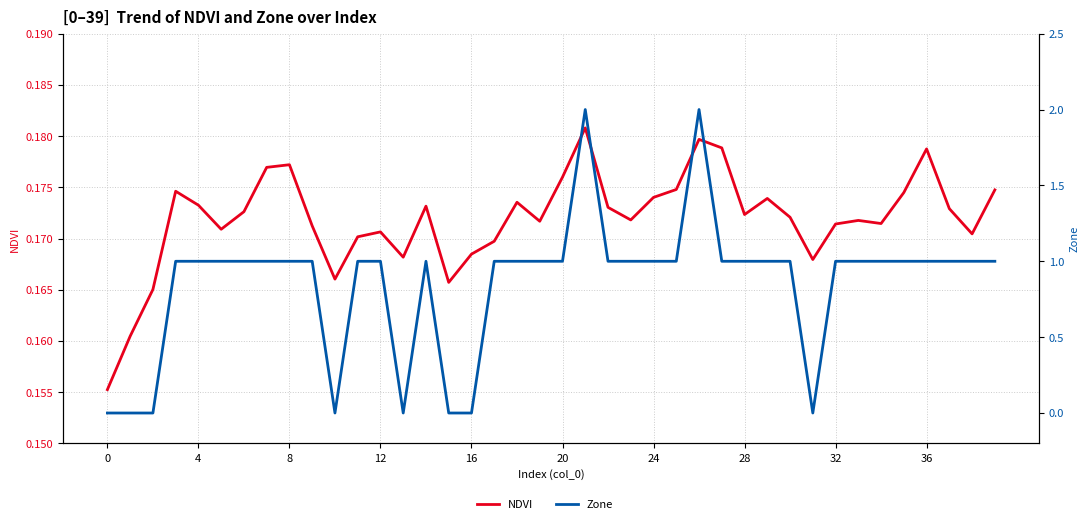

Where does the Zone series first go above 1?

21